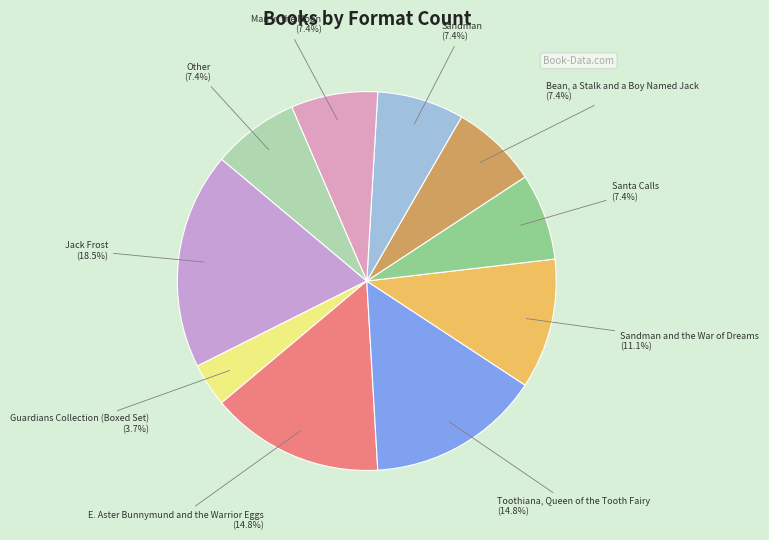

How many slices are in this pie chart?

10